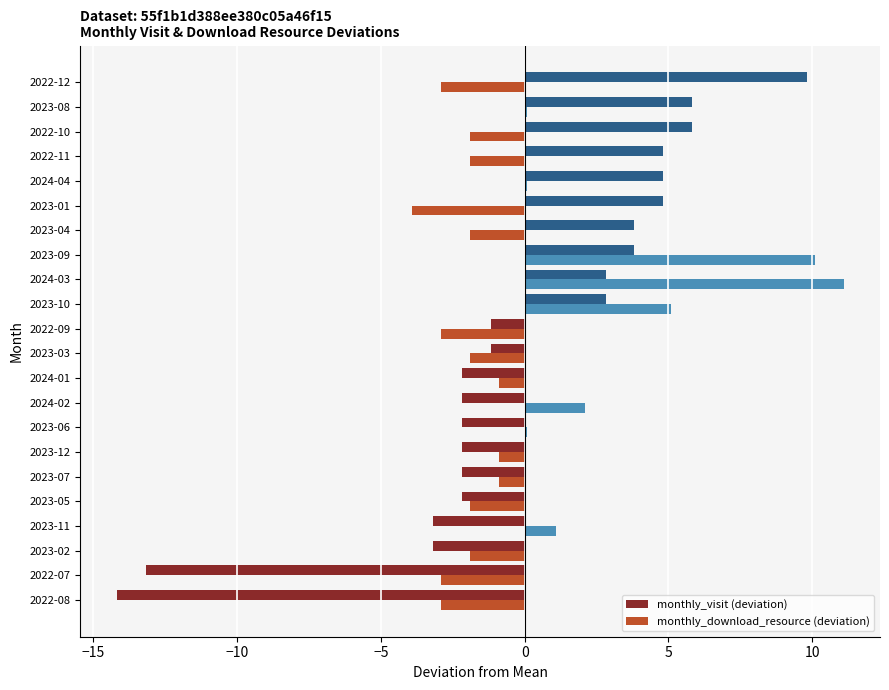

Is the value of monthly_download_resource (deviation) at 2023-11 greater than the value of monthly_visit (deviation) at 2023-12?

Yes